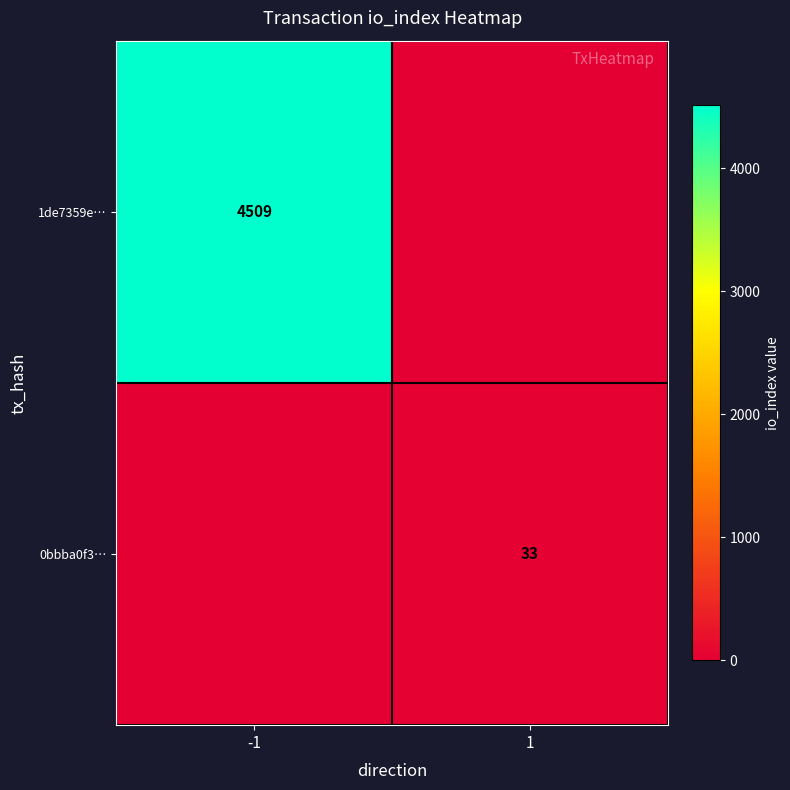

True or false: 1de7359e… has a value of 4509 at -1.

True